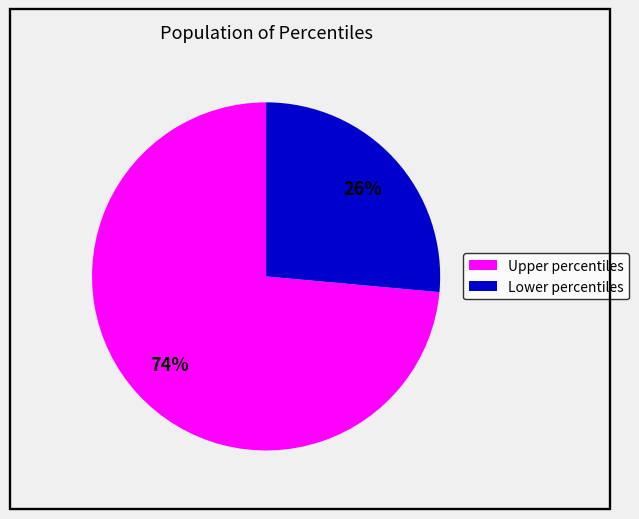

Is there a majority slice in this chart?

Yes